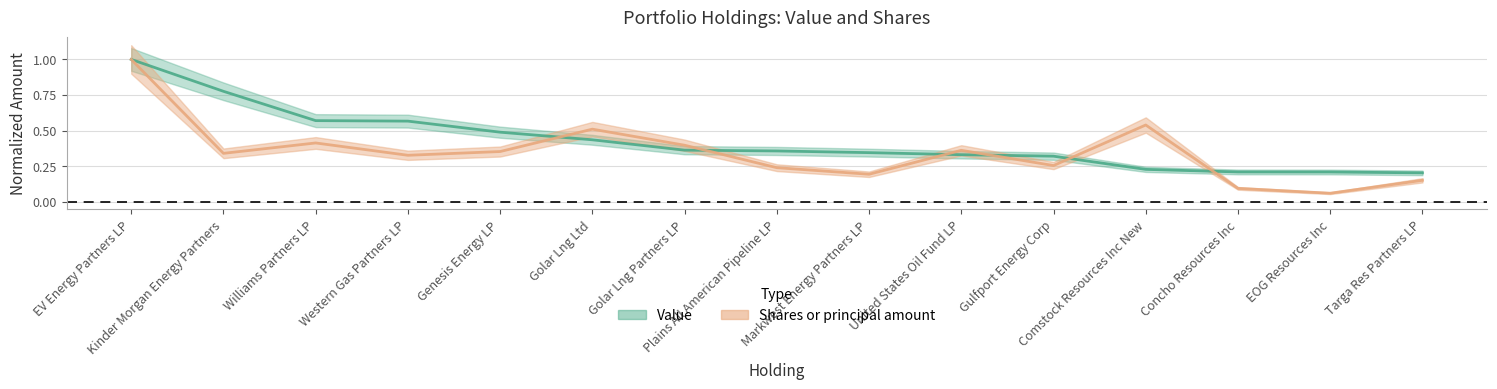

Between EV Energy Partners LP and Golar Lng Ltd, which series saw the biggest shift?

Value